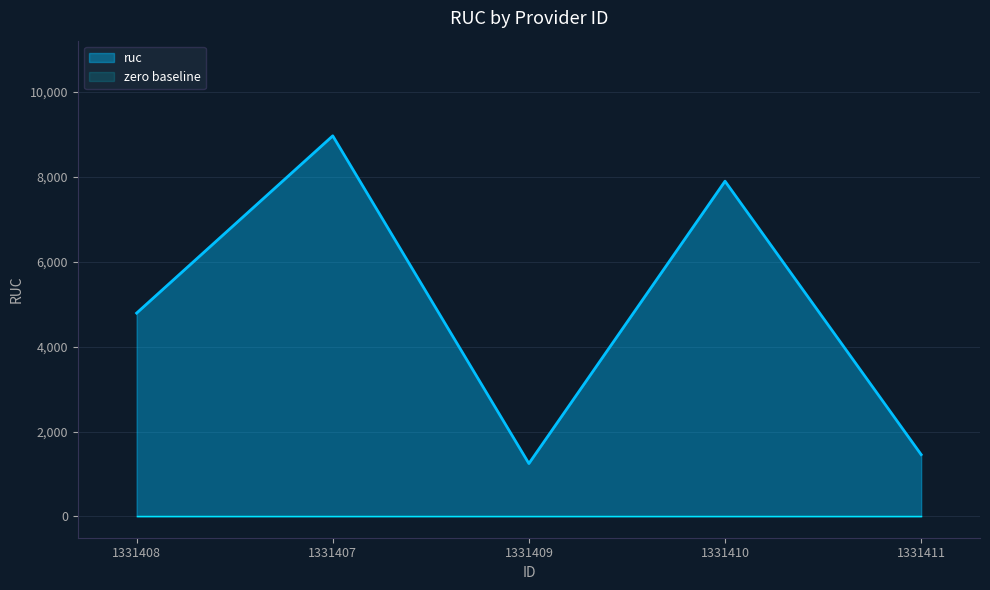

What is the difference between the maximum and minimum values?

7716